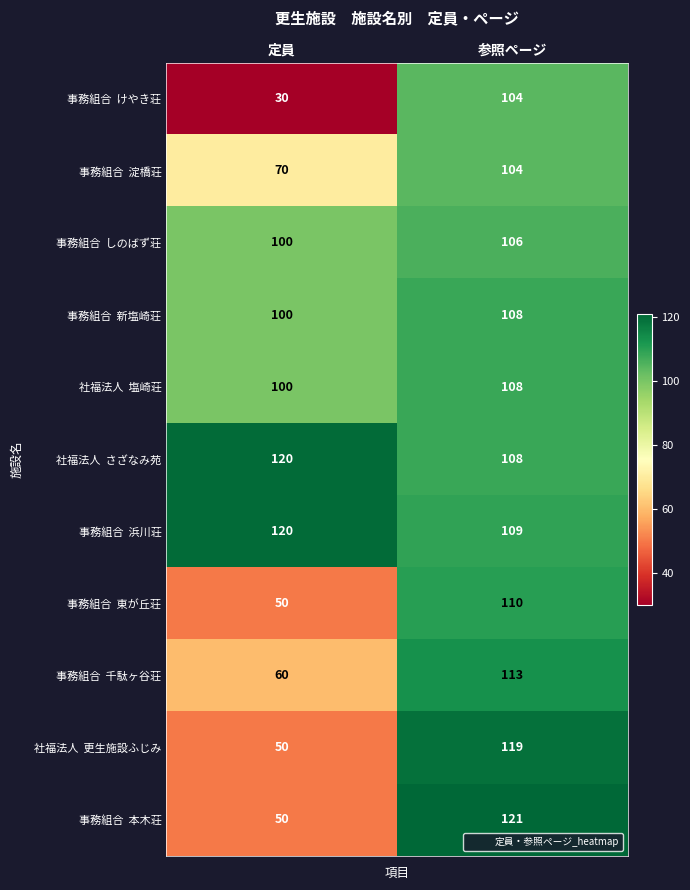

How many categories are shown in the chart?

2